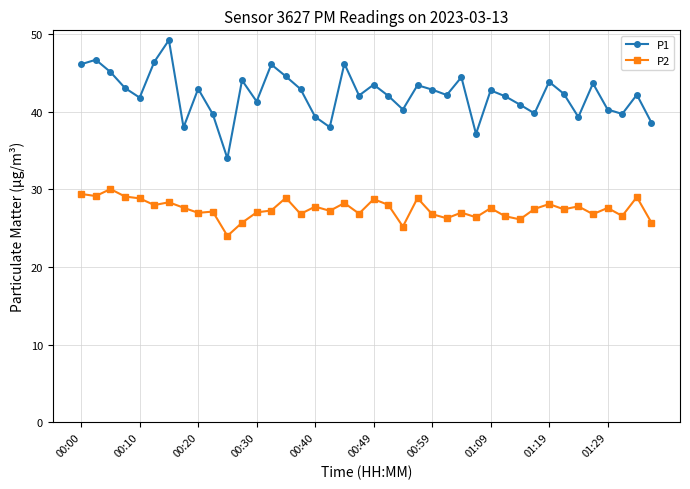

What is the difference between the maximum and minimum values in the P2 series?

6.0